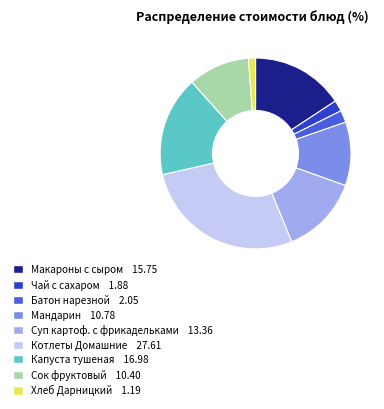

Is there any slice that represents more than half of the pie?

No